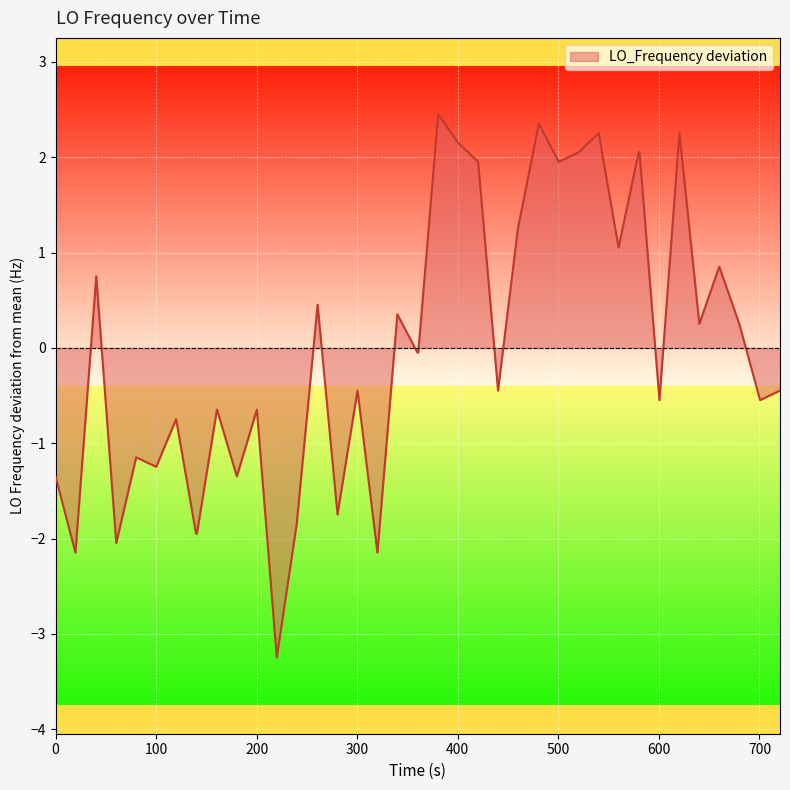

What is the difference between the maximum and minimum values?

5.7